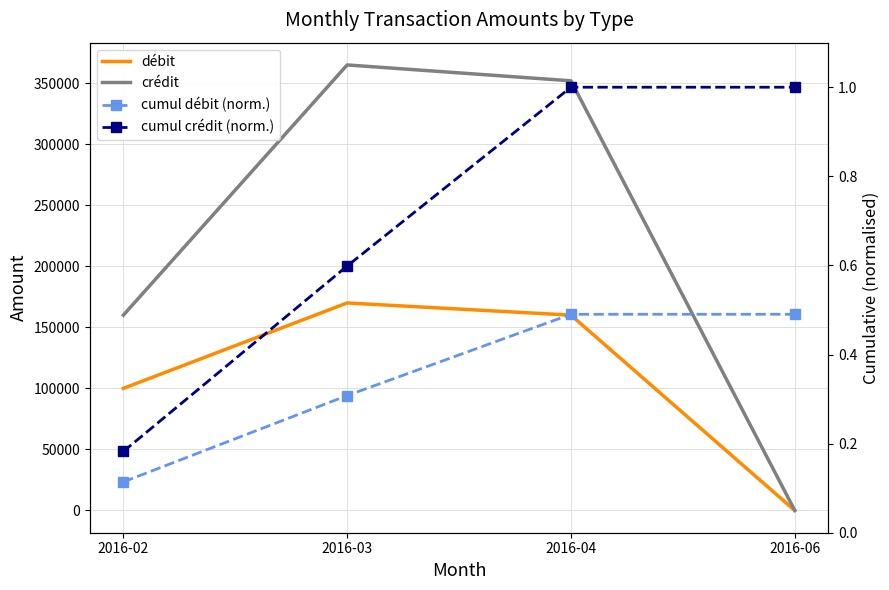

Read the débit value at 2016-03.

170000.0